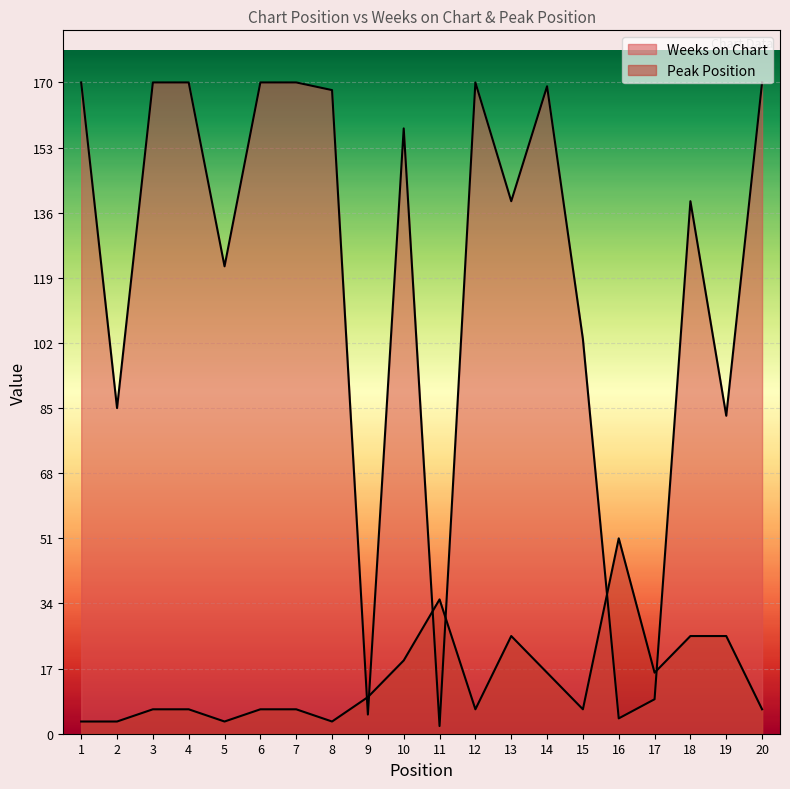

Rank the series by their maximum value, from highest to lowest.

Weeks on Chart, Peak Position